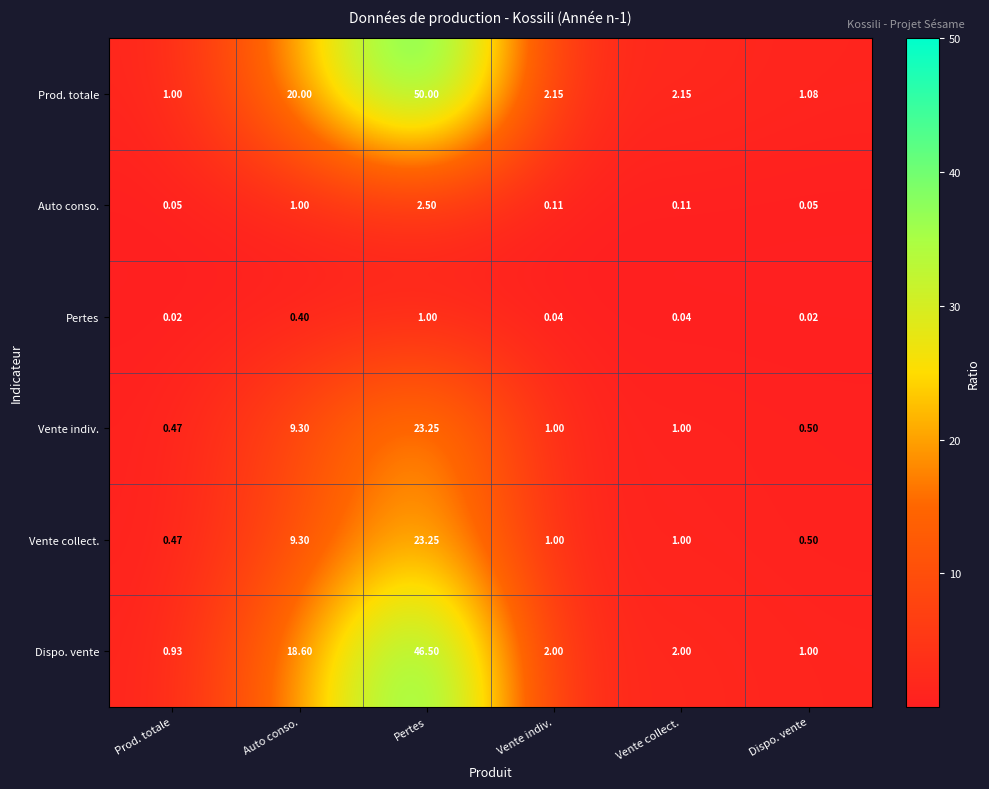

Which series has the largest total across all categories?

Prod. totale